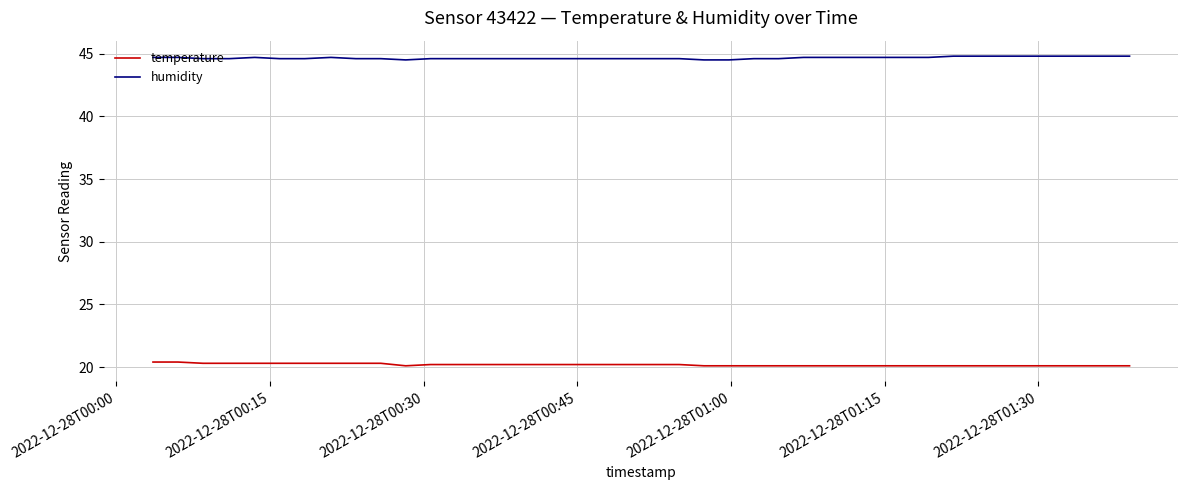

What is the maximum value shown in the chart?

44.8